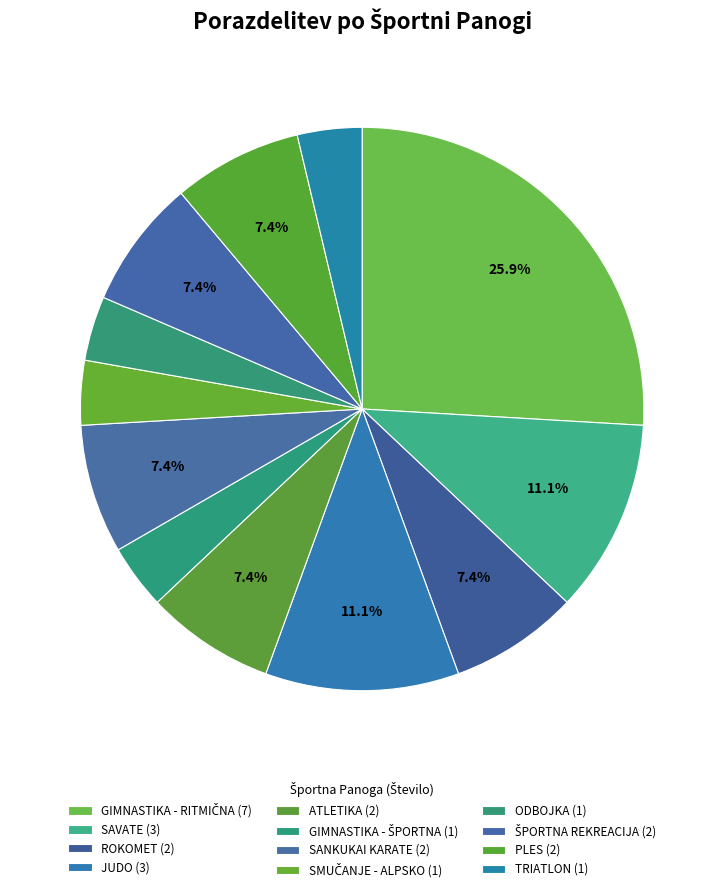

Count the number of slices in the pie.

12